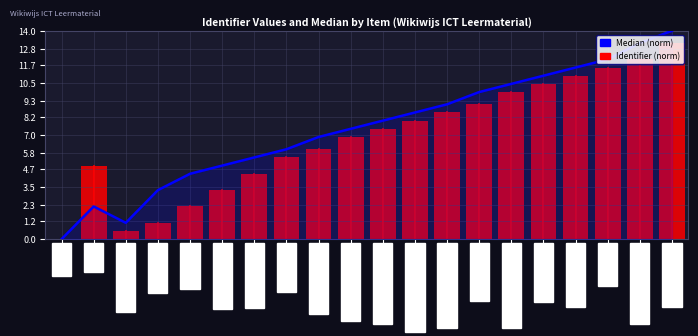

What is the difference between the second highest and minimum values?

13.2